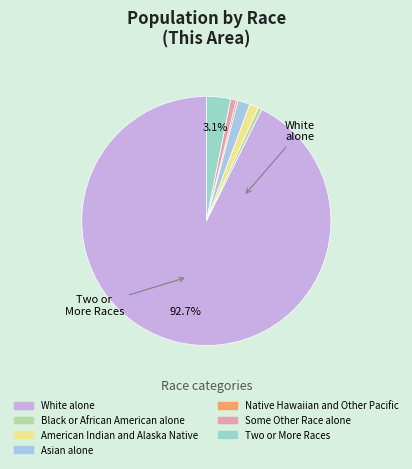

Rank the categories by value from highest to lowest.

White alone, Two or More Races, Asian alone, American Indian and Alaska Native, Some Other Race alone, Black or African American alone, Native Hawaiian and Other Pacific